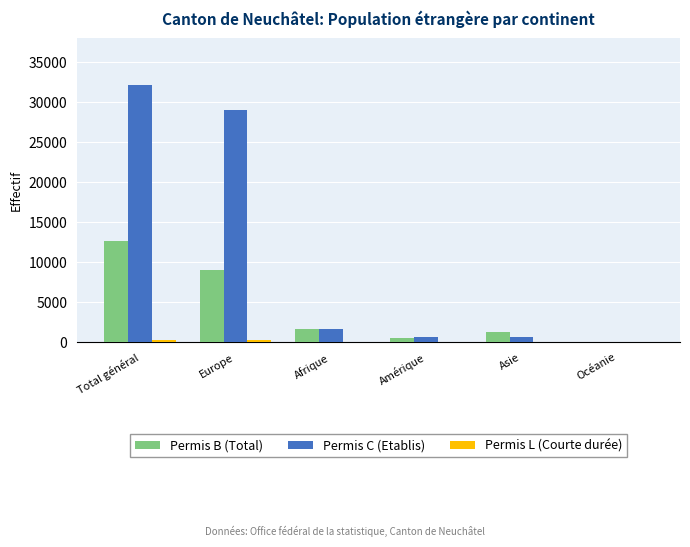

What is the greatest value displayed?

32194